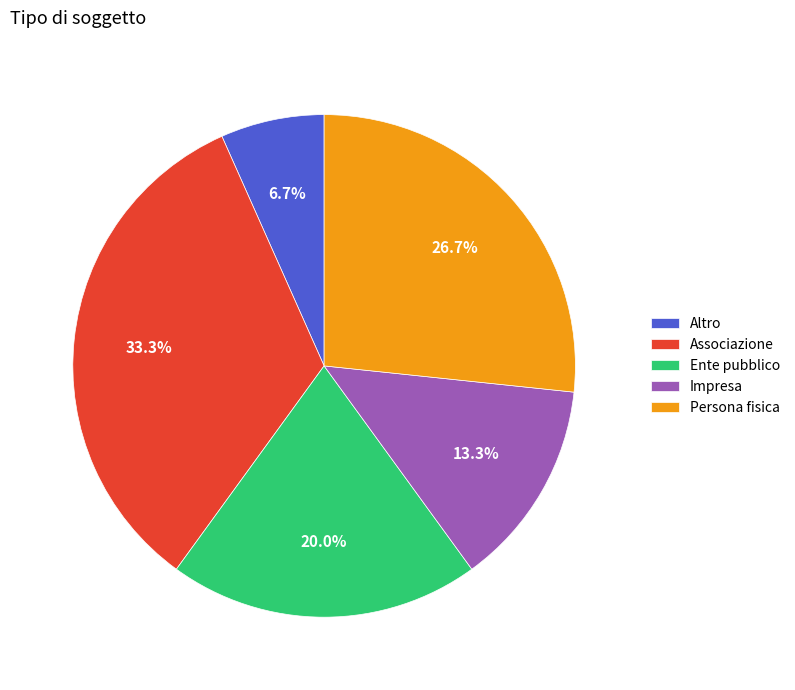

True or false: Ente pubblico accounts for 20% of the total.

True